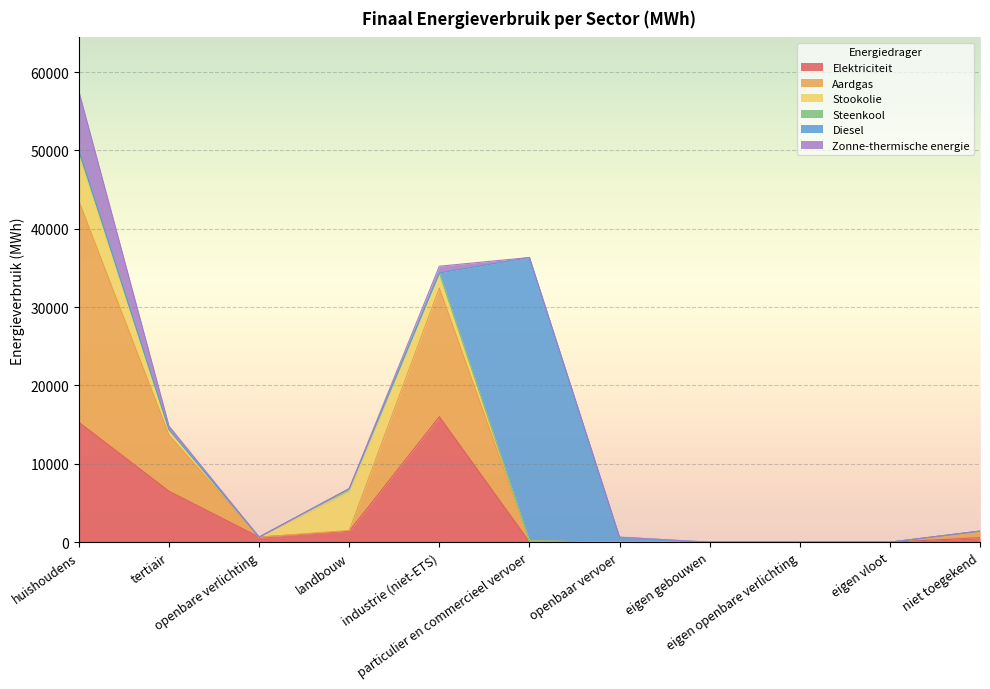

What are all the series names shown in the legend?

Elektriciteit, Aardgas, Stookolie, Steenkool, Diesel, Zonne-thermische energie